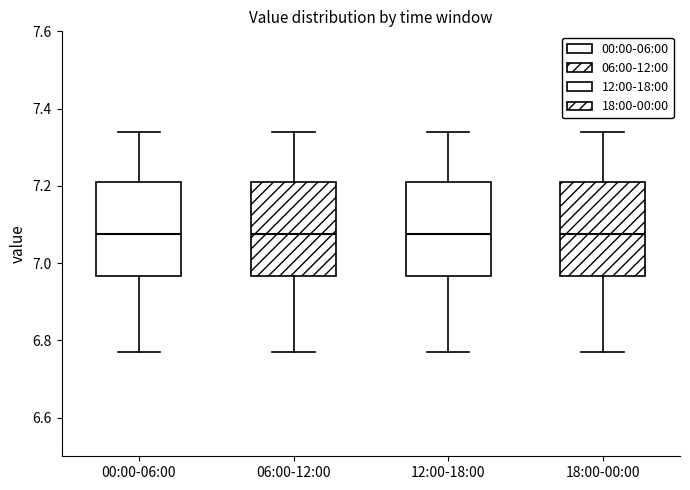

Reading left to right, read every box against the y-axis: the position of its median line, the range the box covers, and the ends of its whiskers. The values are not printed on the chart, so give them approximately, as read against the axis.

00:00-06:00: median 7.08, box 6.96 to 7.22, whiskers 6.78 to 7.34
06:00-12:00: median 7.08, box 6.96 to 7.22, whiskers 6.78 to 7.34
12:00-18:00: median 7.08, box 6.96 to 7.22, whiskers 6.78 to 7.34
18:00-00:00: median 7.08, box 6.96 to 7.22, whiskers 6.78 to 7.34